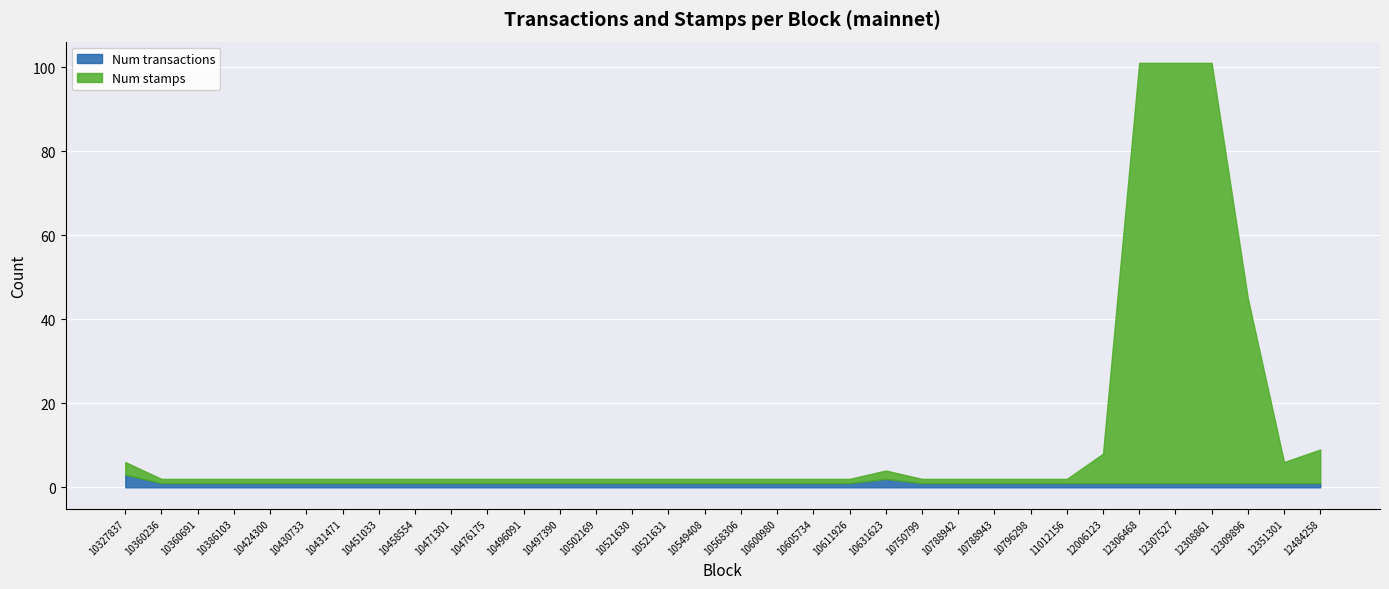

What is the average value of the Num stamps series?

12